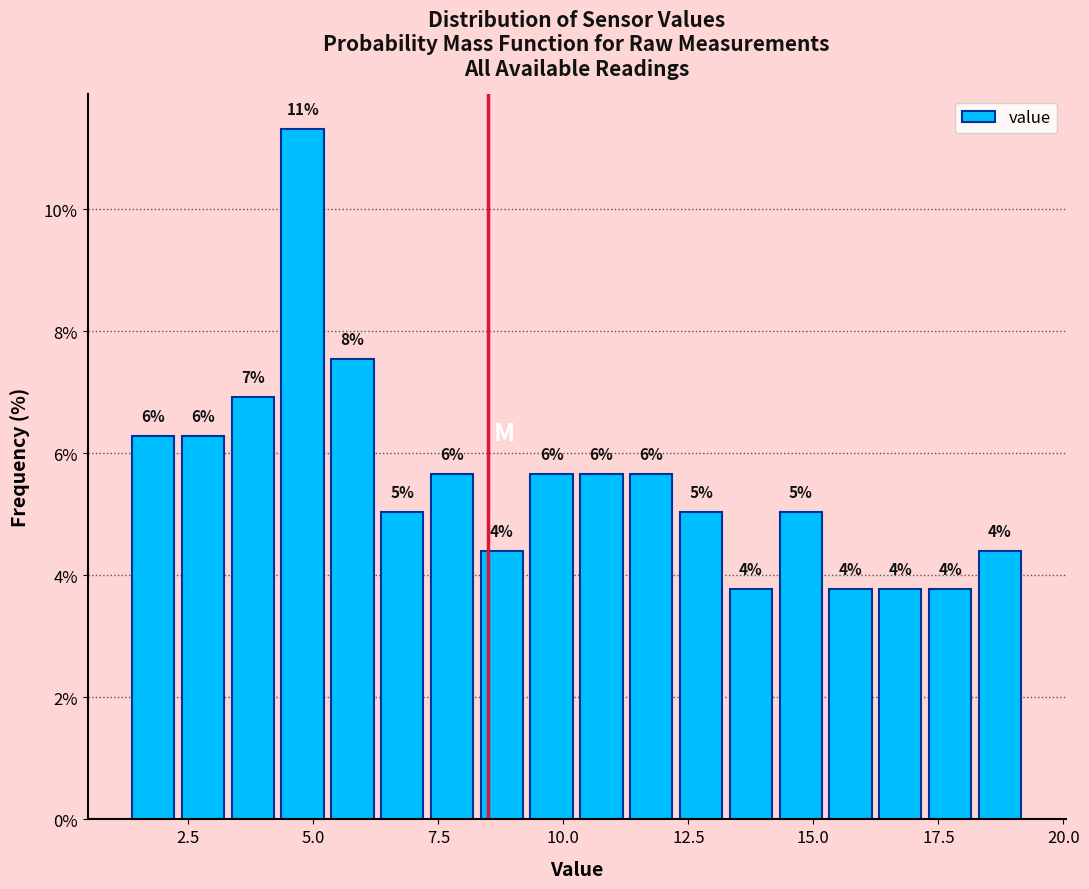

Read against the x-axis, roughly where is the centre of the tallest bar?

5.0